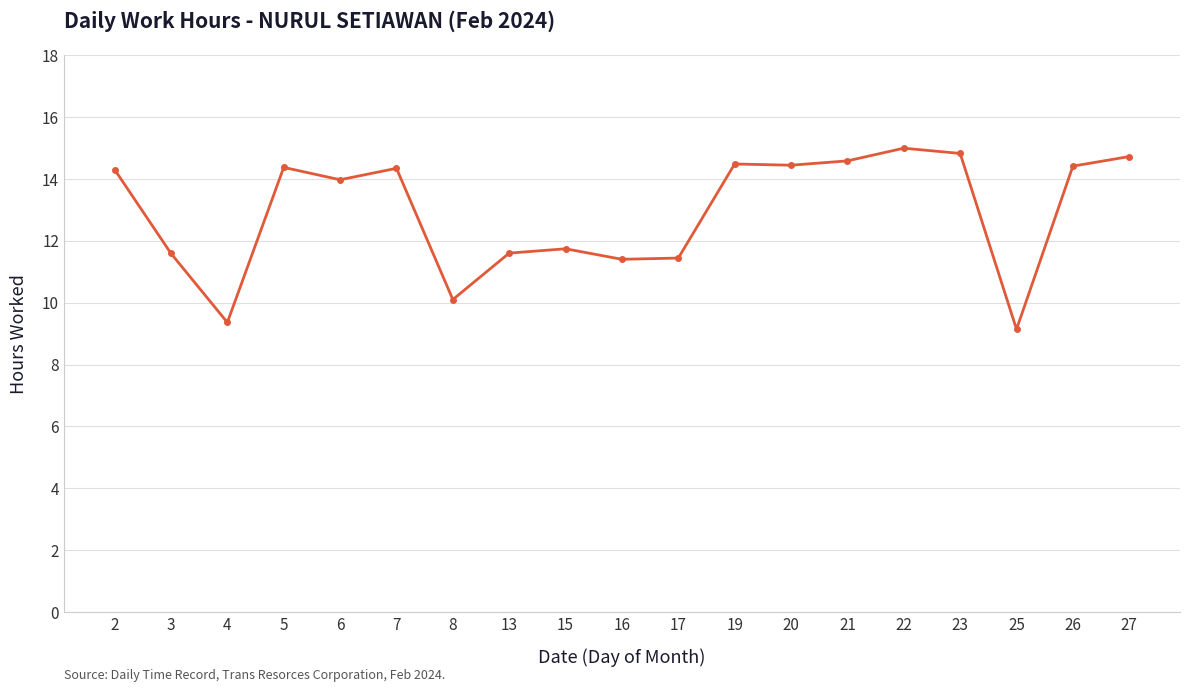

Is it true that the value at 5 is 14.4?

True